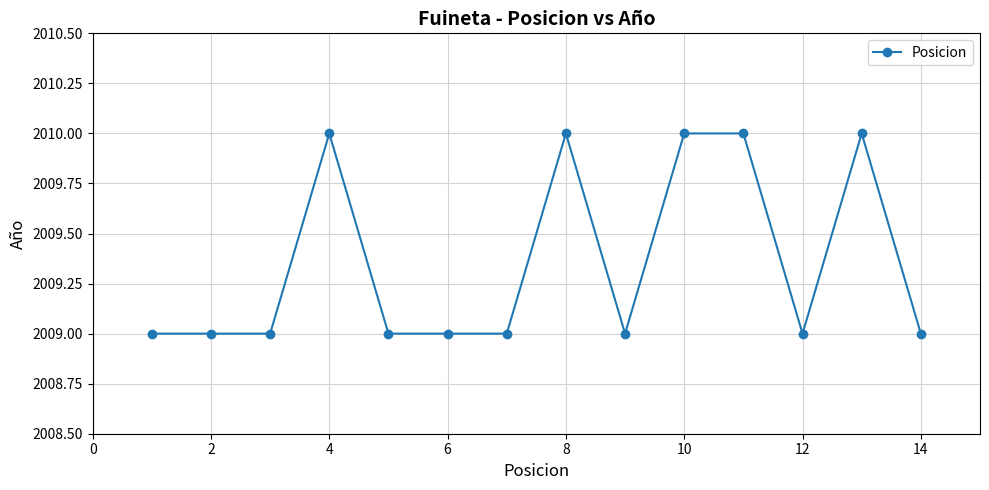

What is the value of the 13th point from the left?

2010